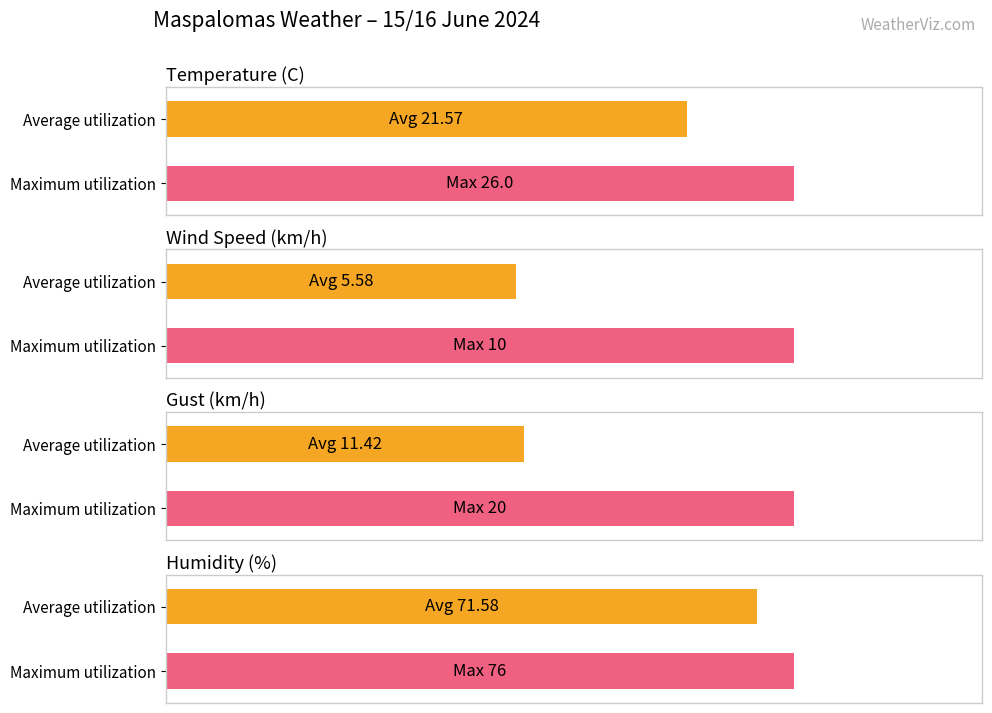

Which series has the largest total across all categories?

Humitat (%)